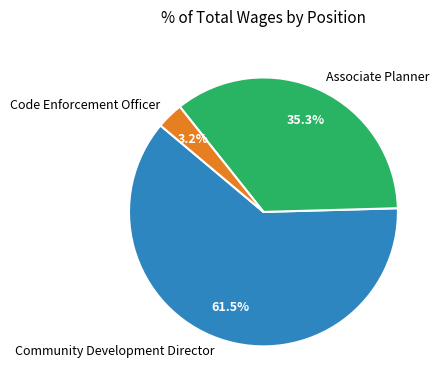

To the nearest percent, what percentage of the pie is Code Enforcement Officer?

3%